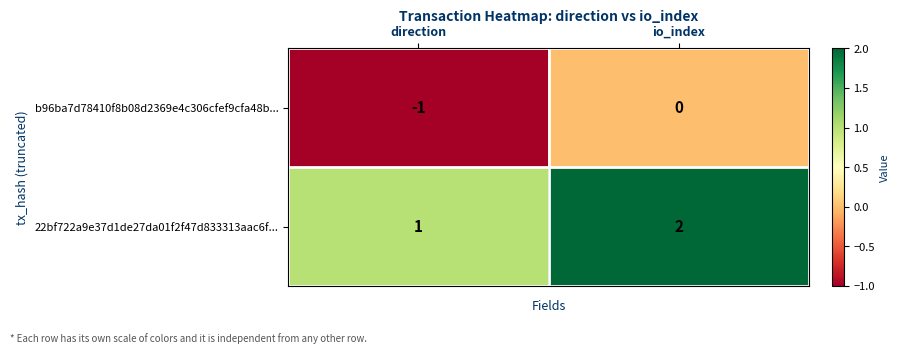

What is the sum of the 22bf722a9e37d1de27da01f2f47d833313aac6f... values at direction and io_index?

3